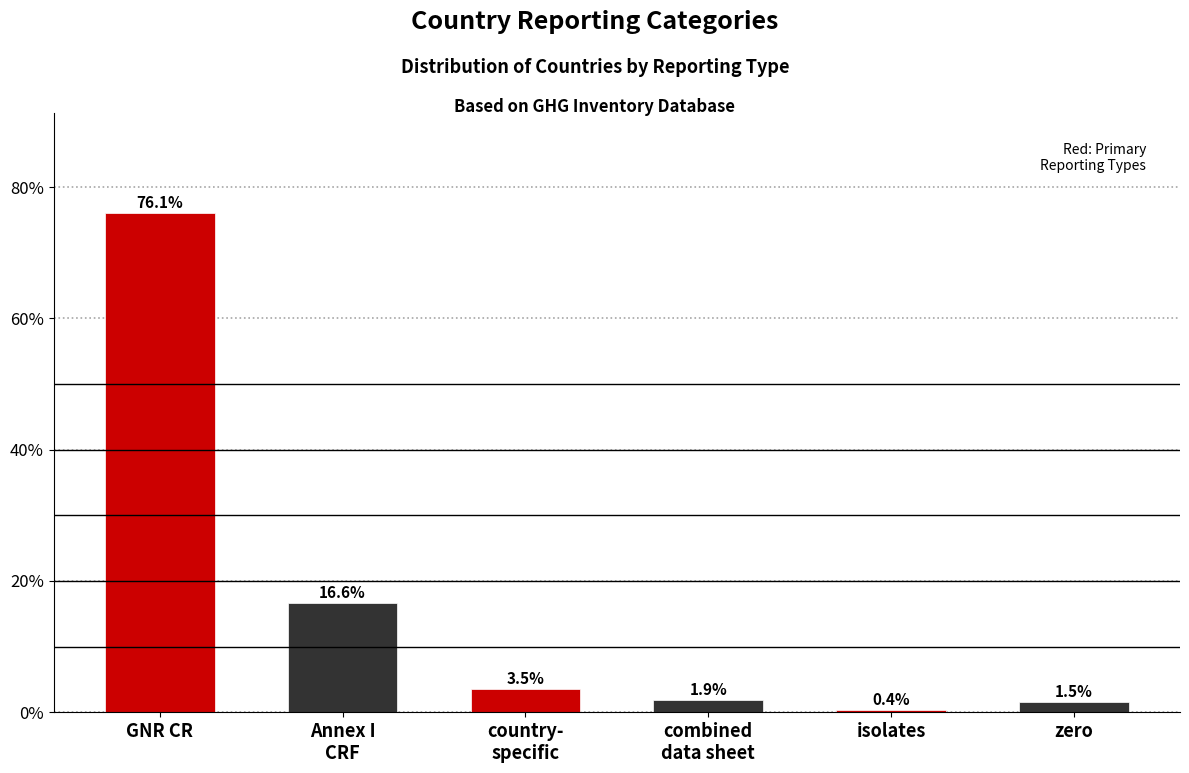

Reading left to right, extract all data points from this chart.

76.1	16.6	3.5	1.9	0.4	1.5